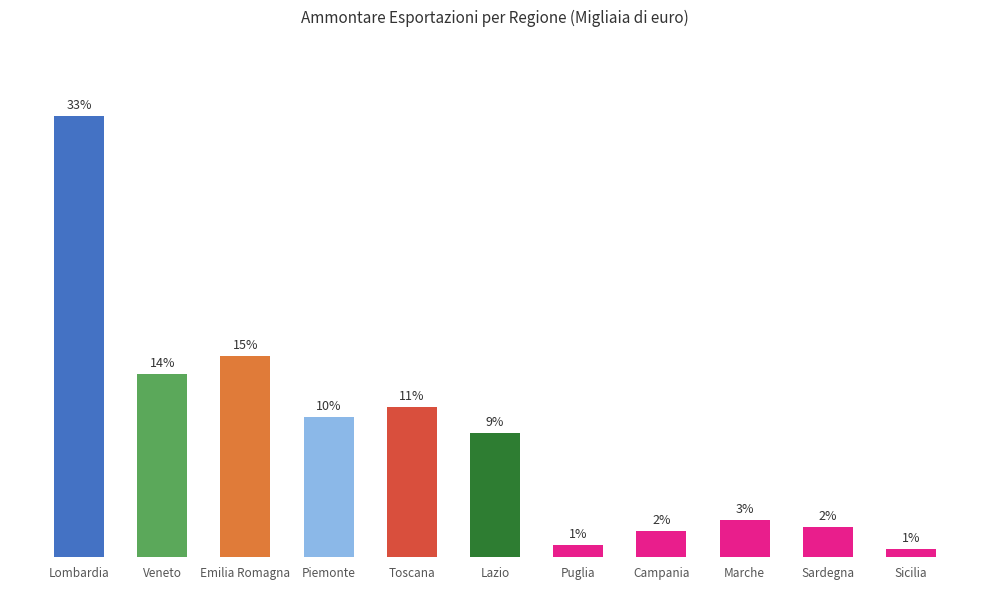

What is the sum of the values at Puglia and Sardegna?

3.1